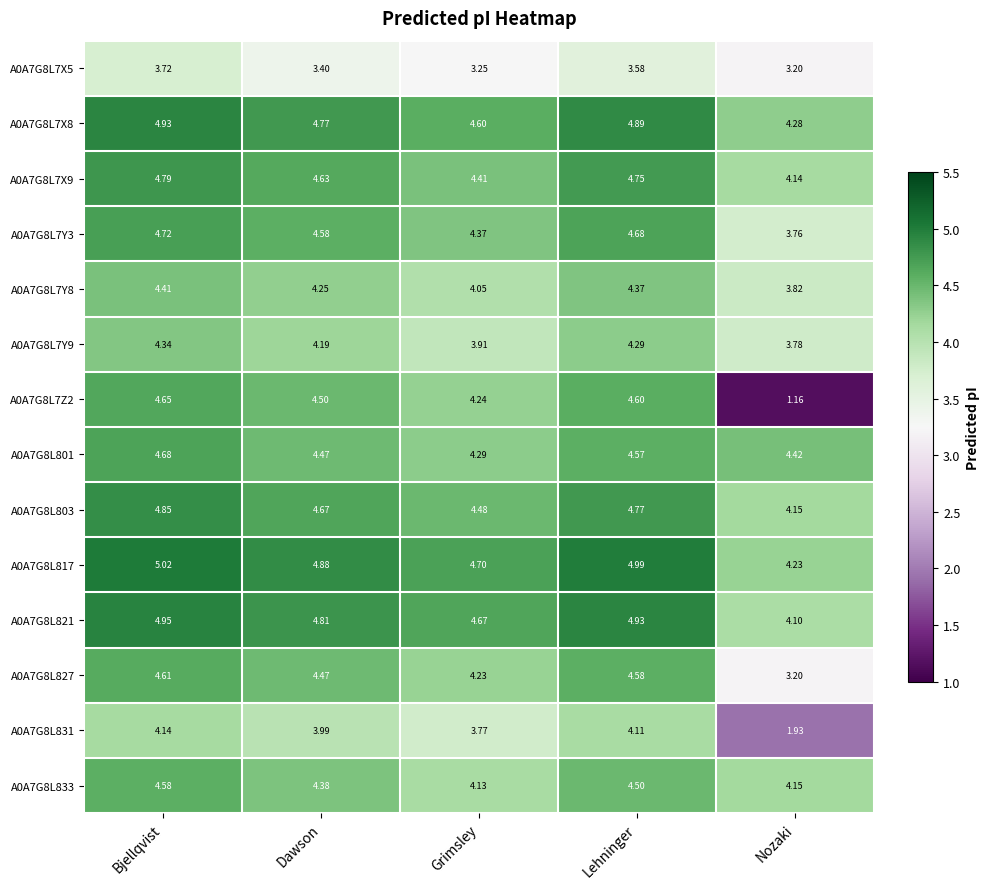

Where is A0A7G8L7Y9 nearest to the value 4?

Grimsley